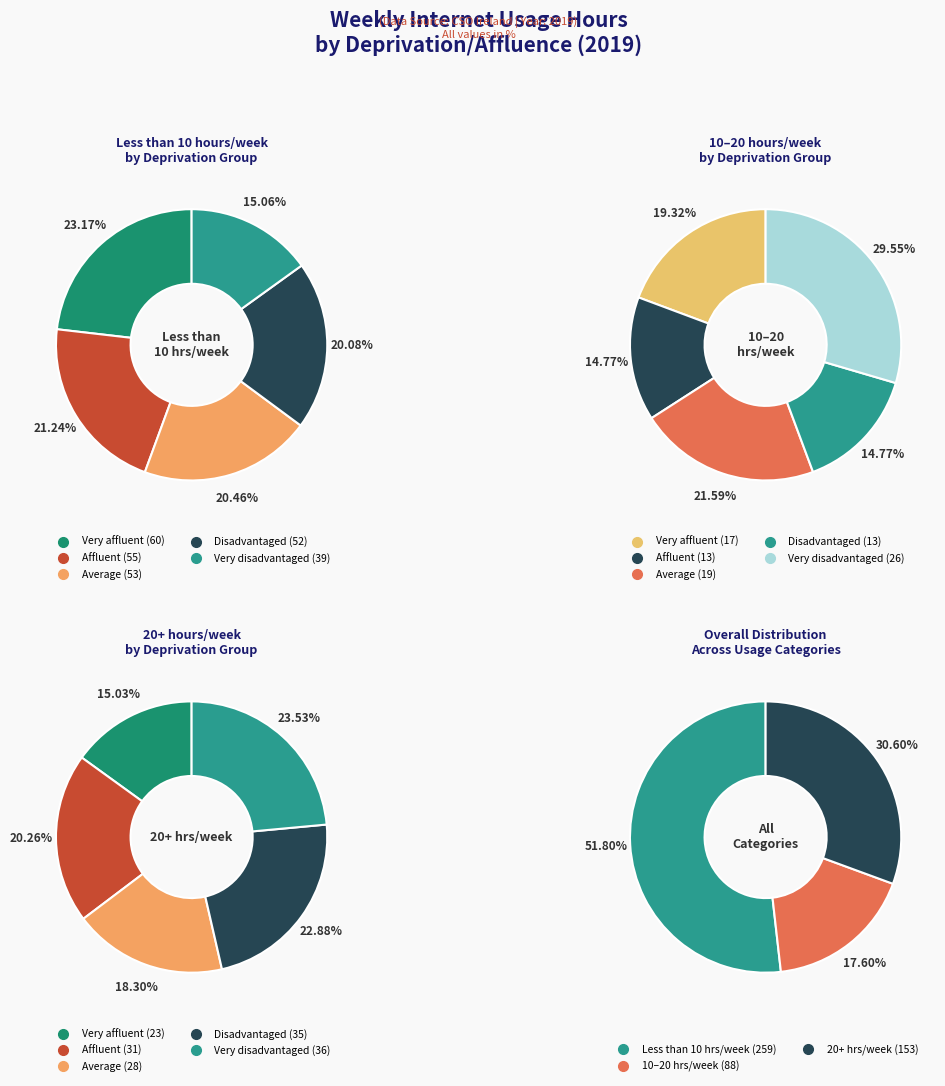

To the nearest percent, what percentage of the pie is Disadvantaged?

20%